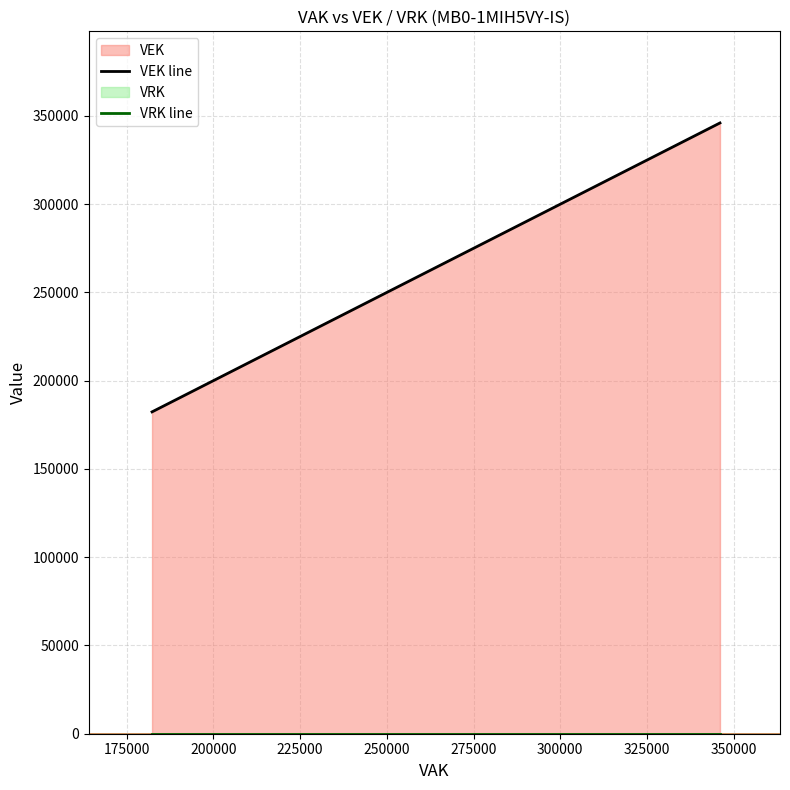

Which series changed the most between 200000 and 250000?

VEK line